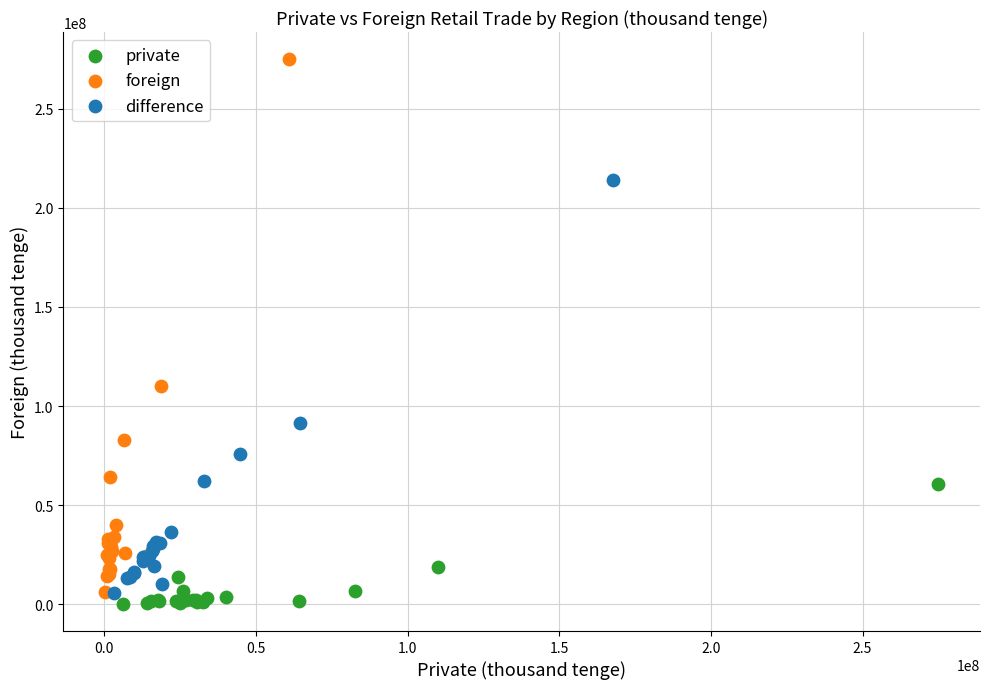

Which series contains the highest Y value?

foreign